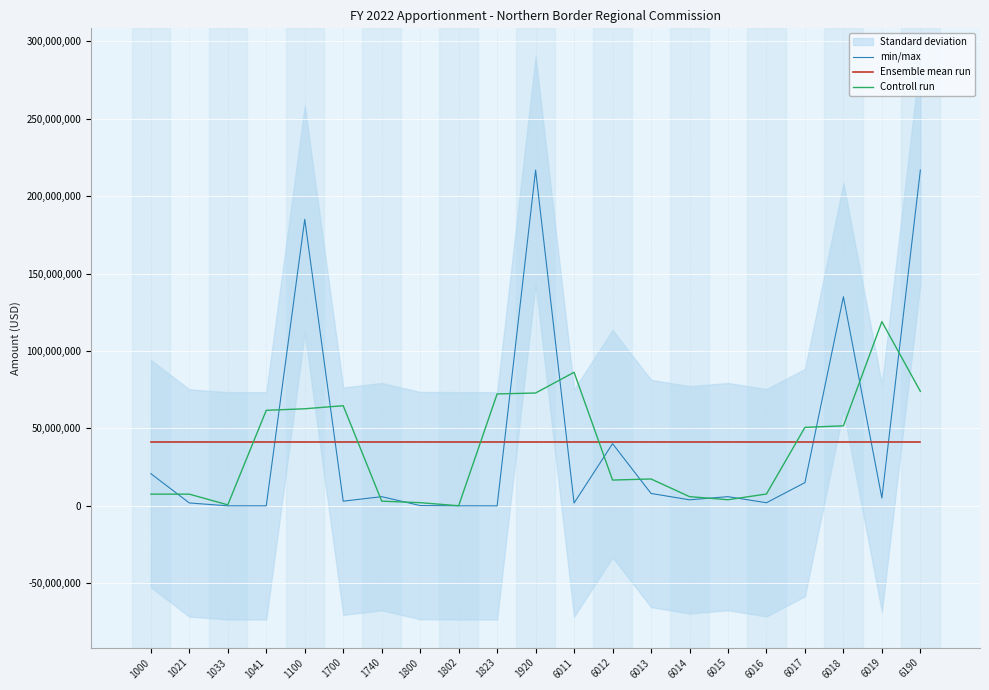

What is the maximum value shown in the chart?

216752222.0